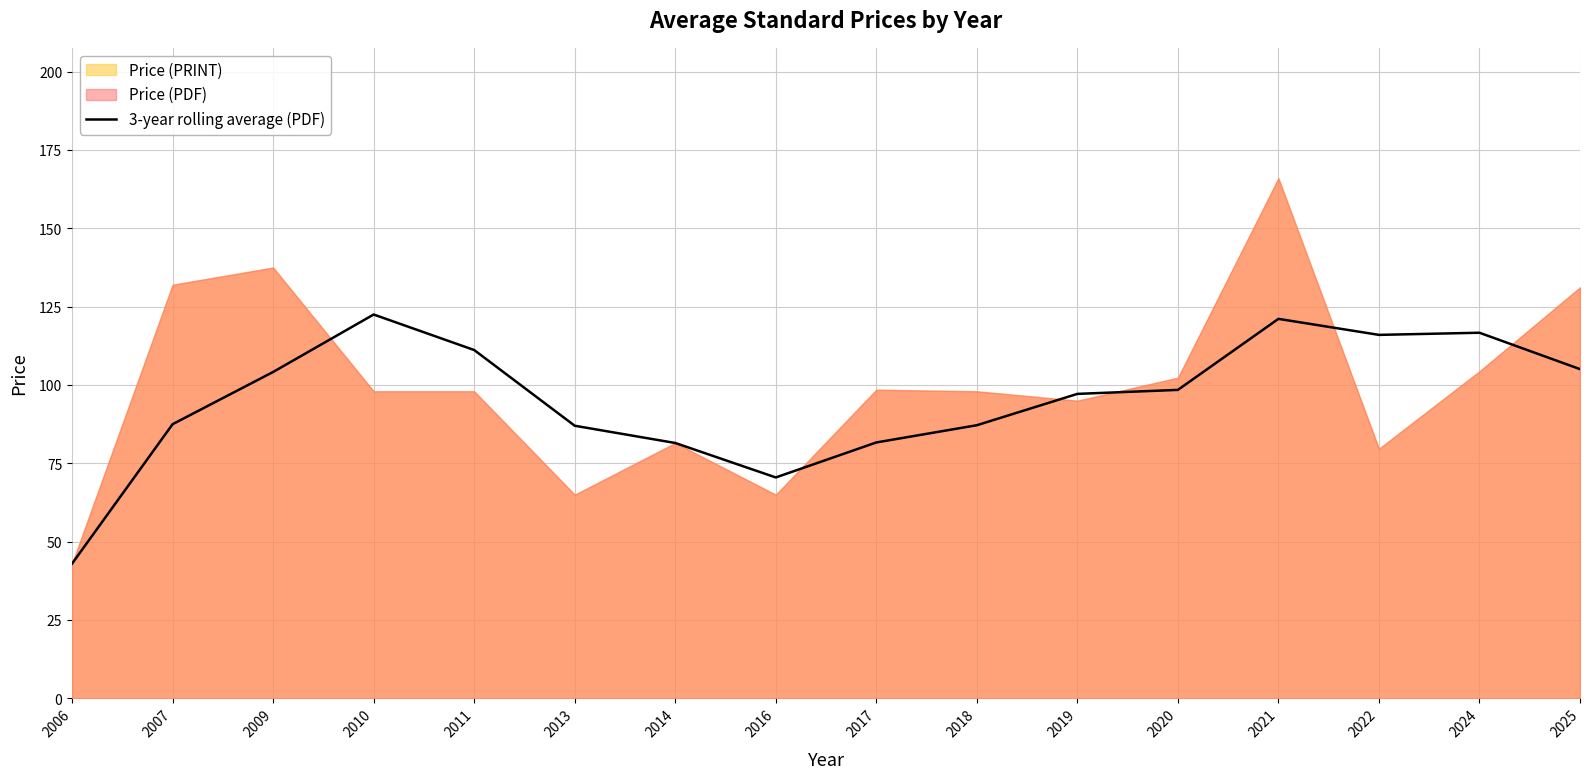

What is the maximum value for 3-year rolling average (PDF)?

122.5